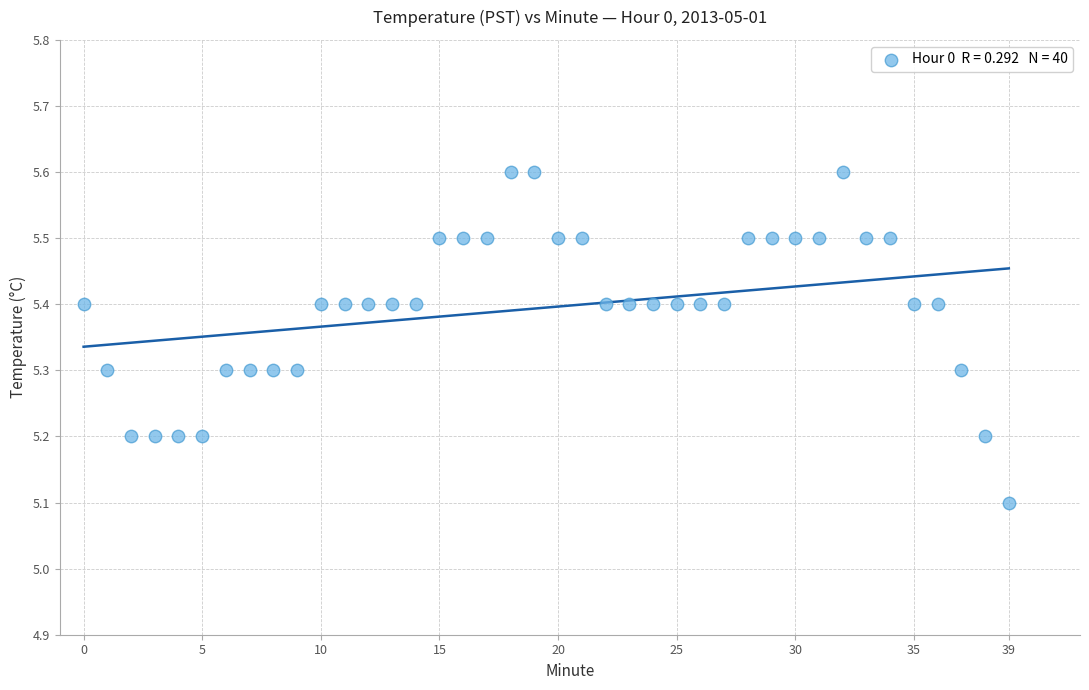

What is the range of Y values (max minus min)?

0.5